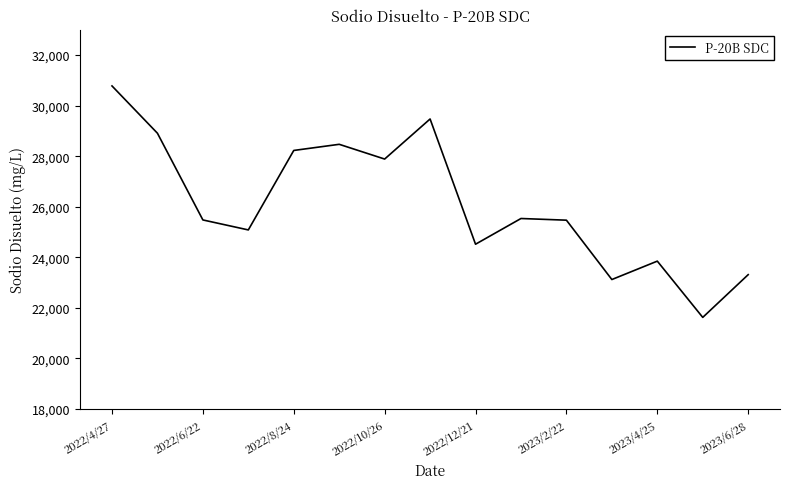

What is the maximum value shown in the chart?

30777.0